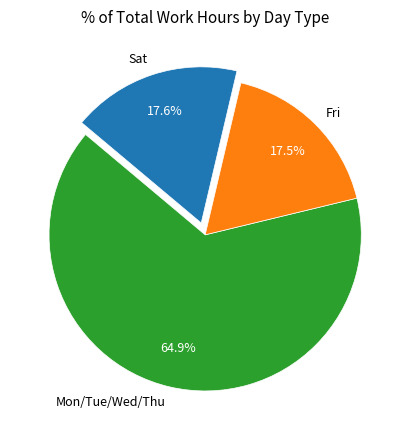

Is Mon/Tue/Wed/Thu the majority of the pie?

Yes